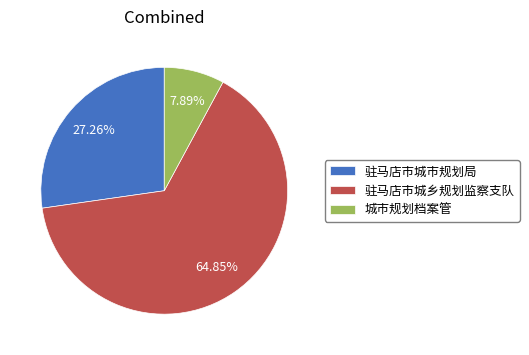

Is it true that 驻马店市城乡规划监察支队 is 65% of the pie?

True